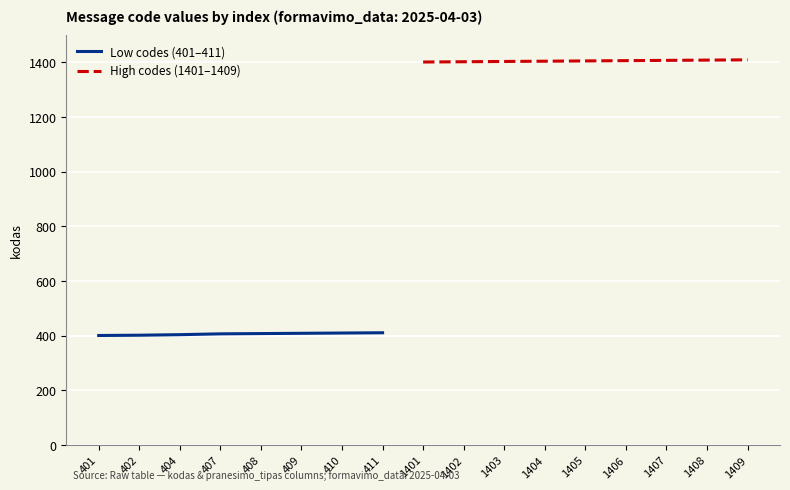

What is the value of the 15th point from the left?

1407